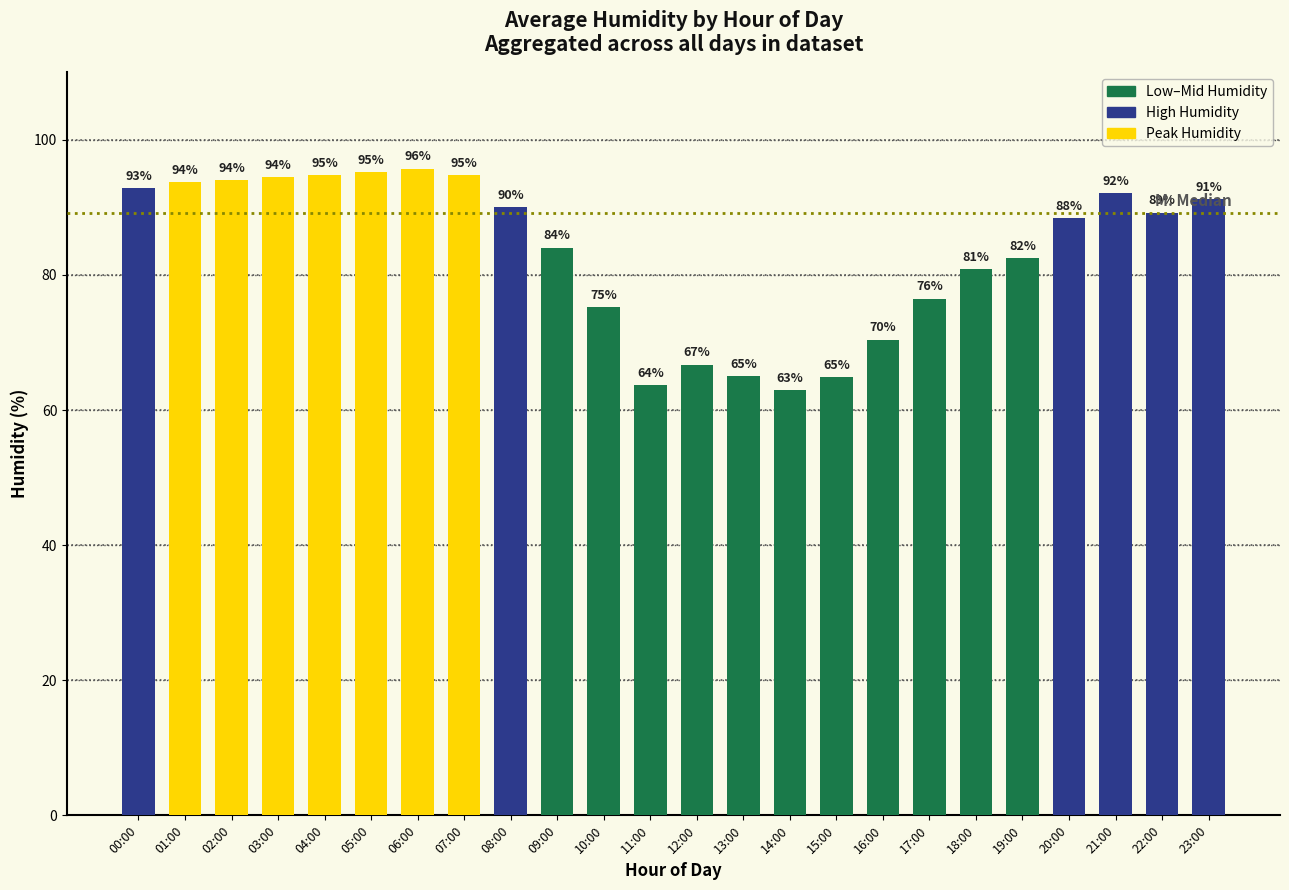

What is the value of the 21st bar from the left?

88.4